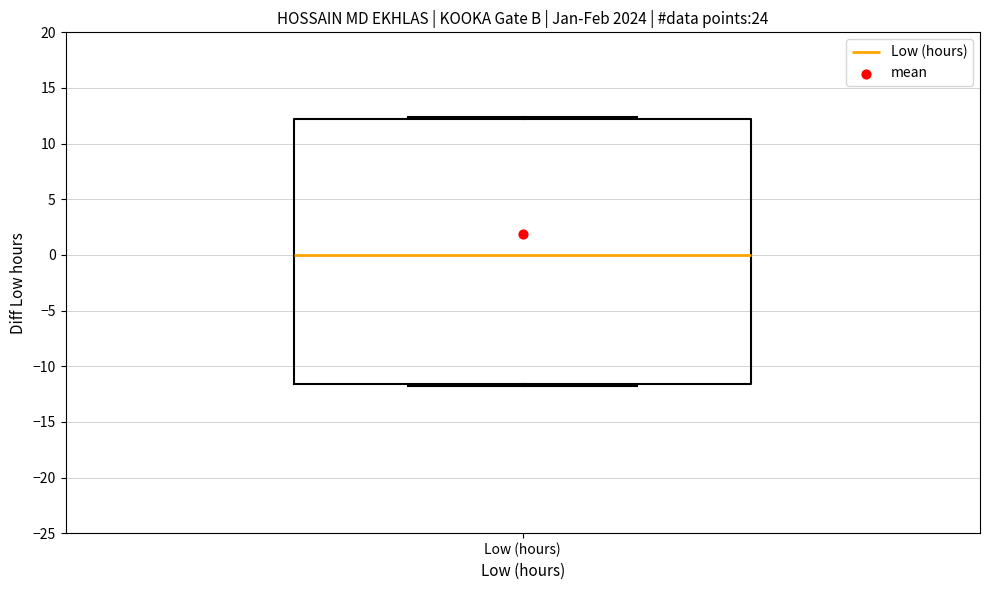

Transcribe this box plot: give where the median line is, the range the box spans, and where the two whiskers end, as read against the y-axis. The values are not printed on the chart, so give them approximately, as read against the axis.

median 0.0, box -11.5 to 12.0, whiskers -12.0 to 12.5